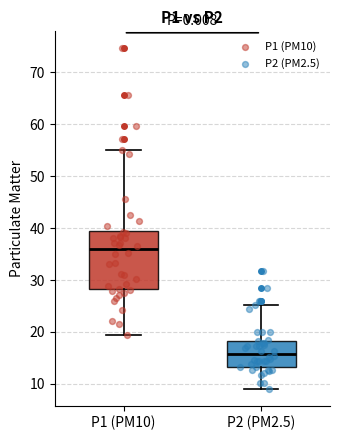

Where is the upper edge of the box for P1 (PM10) on the y-axis? The values are not printed on the chart, so give them approximately, as read against the axis.

40